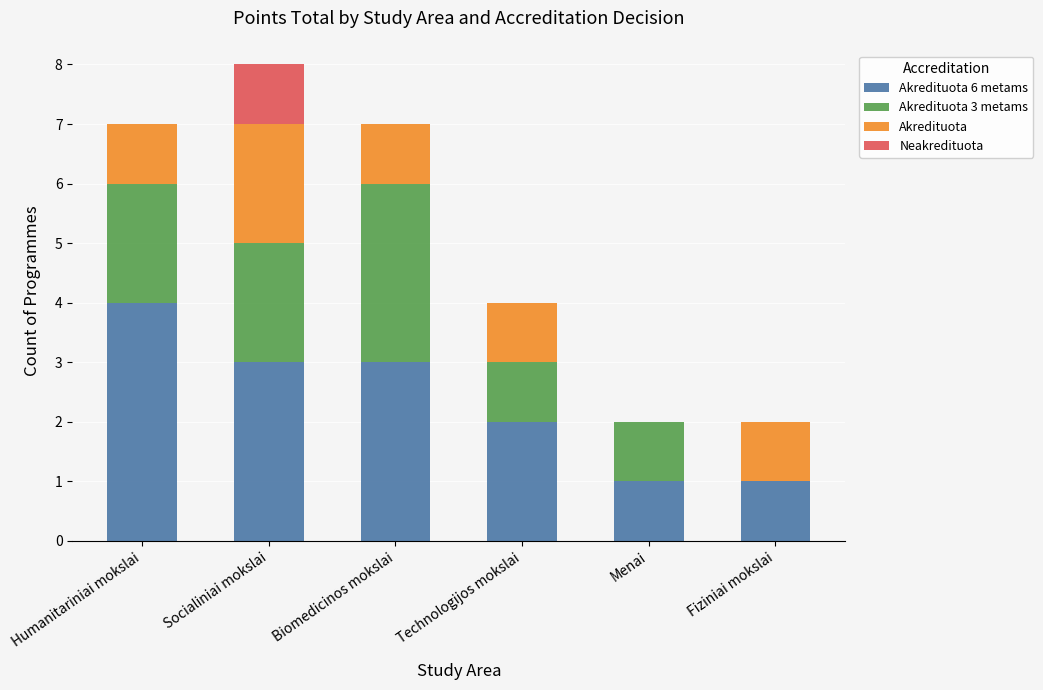

What is the total value across all series at Technologijos mokslai?

4